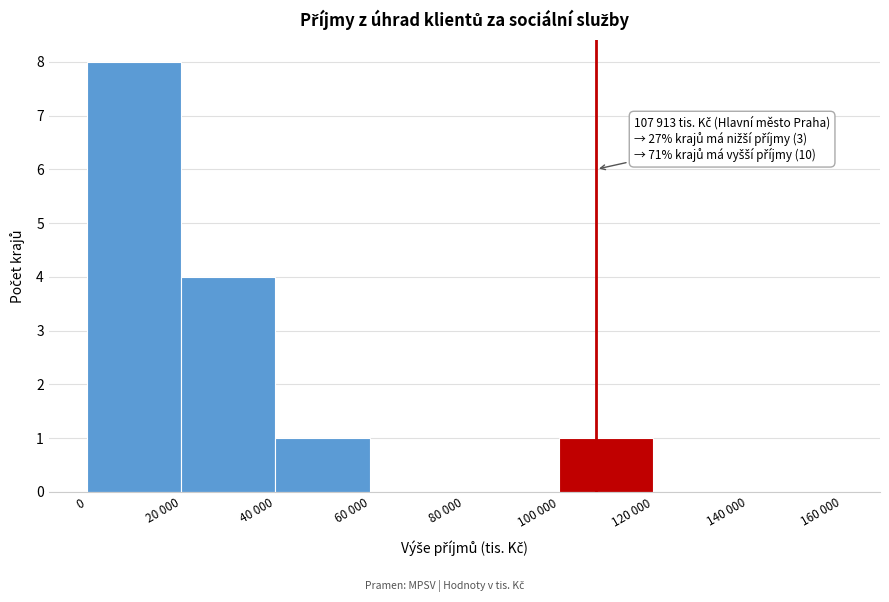

Reading right to left, transcribe all the data shown in this chart.

140 000=0	120 000=0	100 000=1	80 000=0	60 000=0	40 000=1	20 000=4	0=8